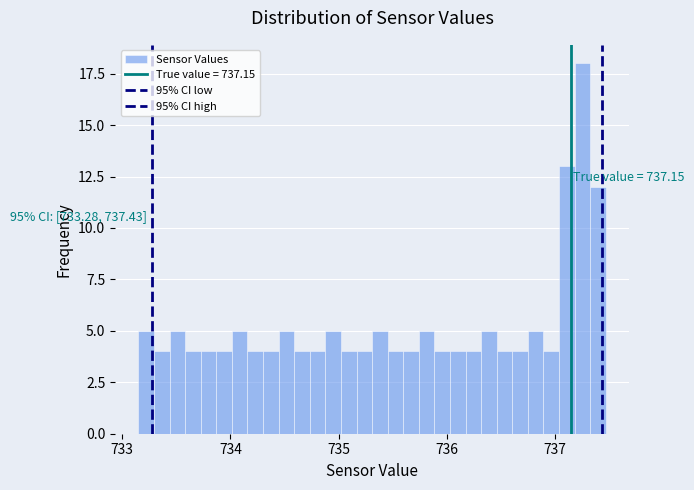

Read against the x-axis, roughly where is the centre of the tallest bar?

737.3